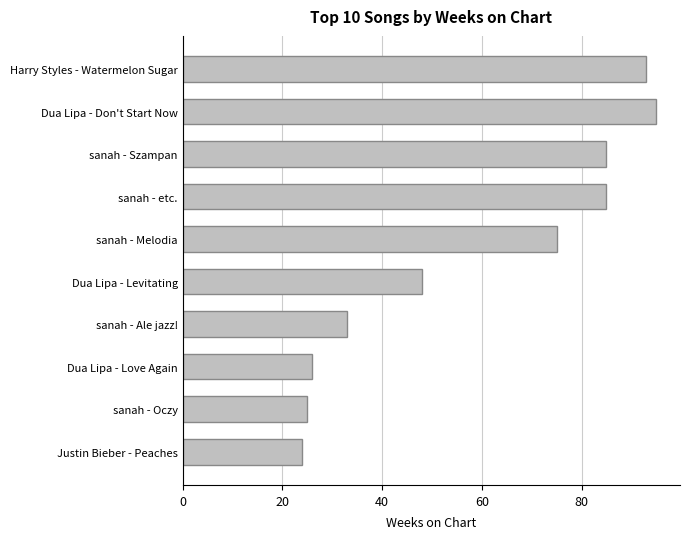

What is the greatest value displayed?

95